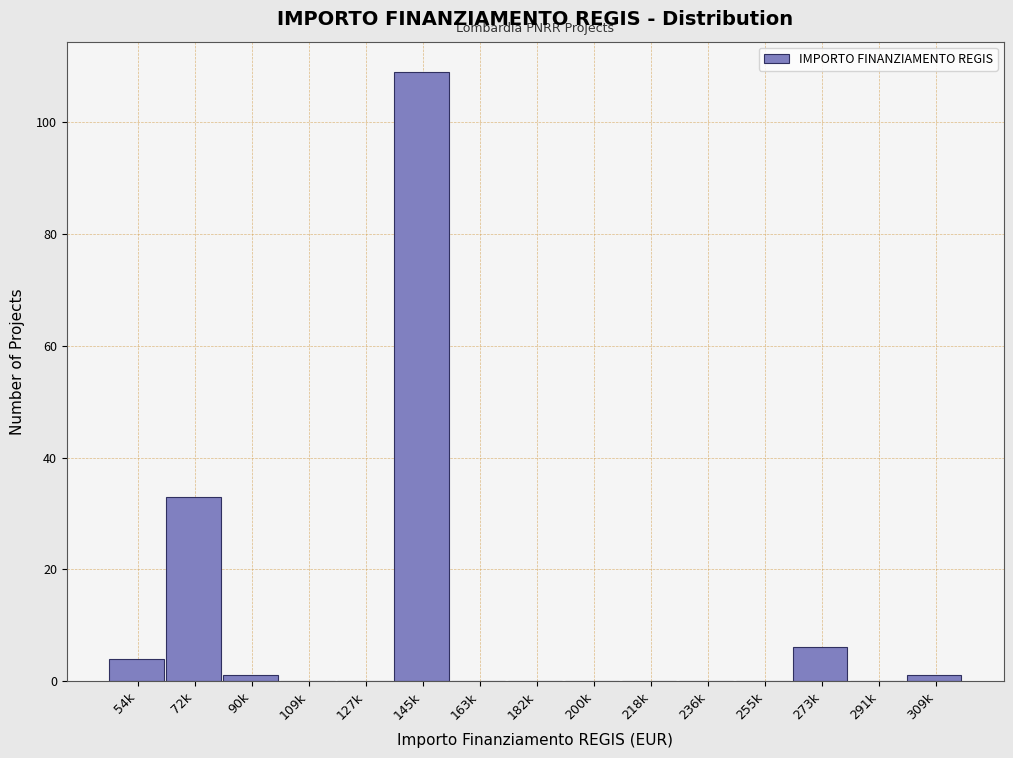

Reading right to left, transcribe all the data shown in this chart.

309k=1	291k=0	273k=6	255k=0	236k=0	218k=0	200k=0	182k=0	163k=0	145k=109	127k=0	109k=0	90k=1	72k=33	54k=4